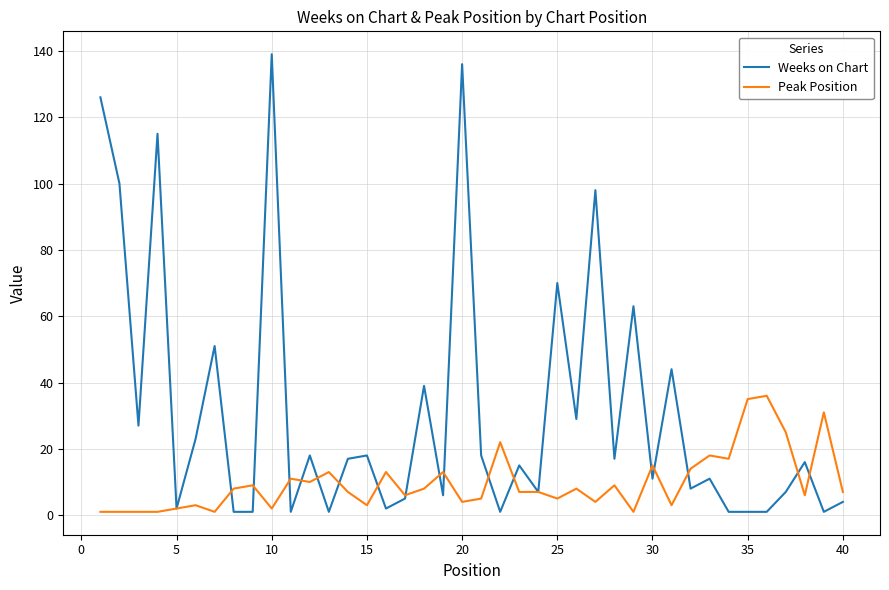

Which series has the largest total across all categories?

Weeks on Chart